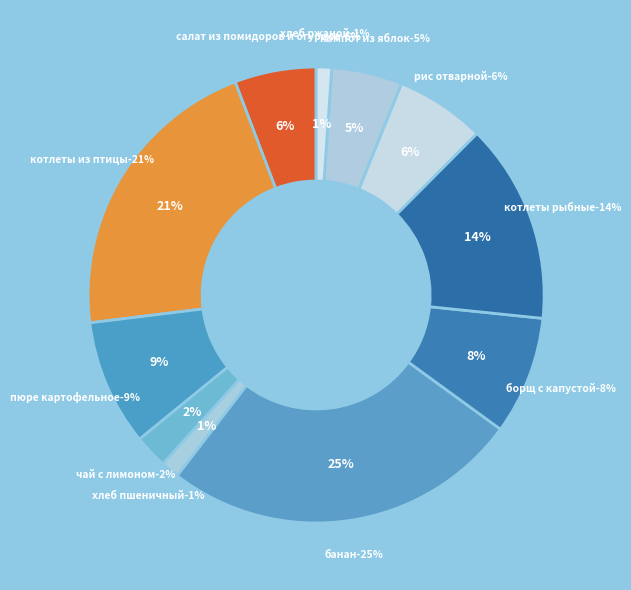

Is it true that ХЛЕБ РЖАНОЙ is 1% of the pie?

True